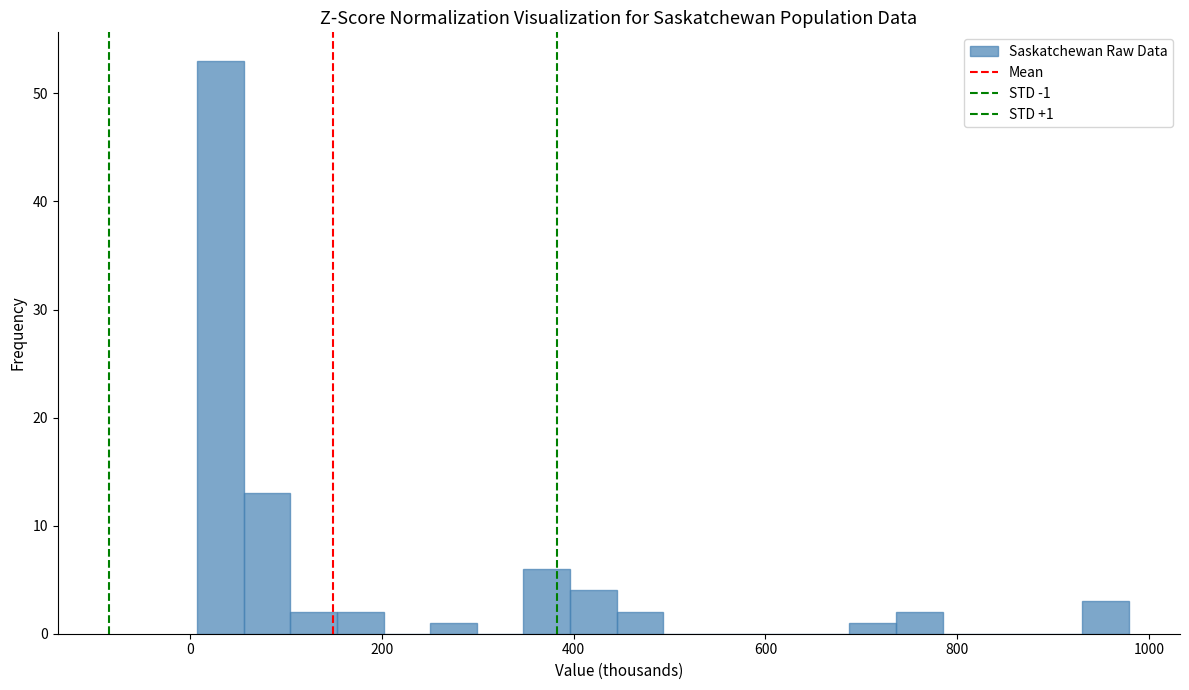

Around what value on the x-axis is the tallest bar? Give the approximate position of its centre, as read against the axis.

40